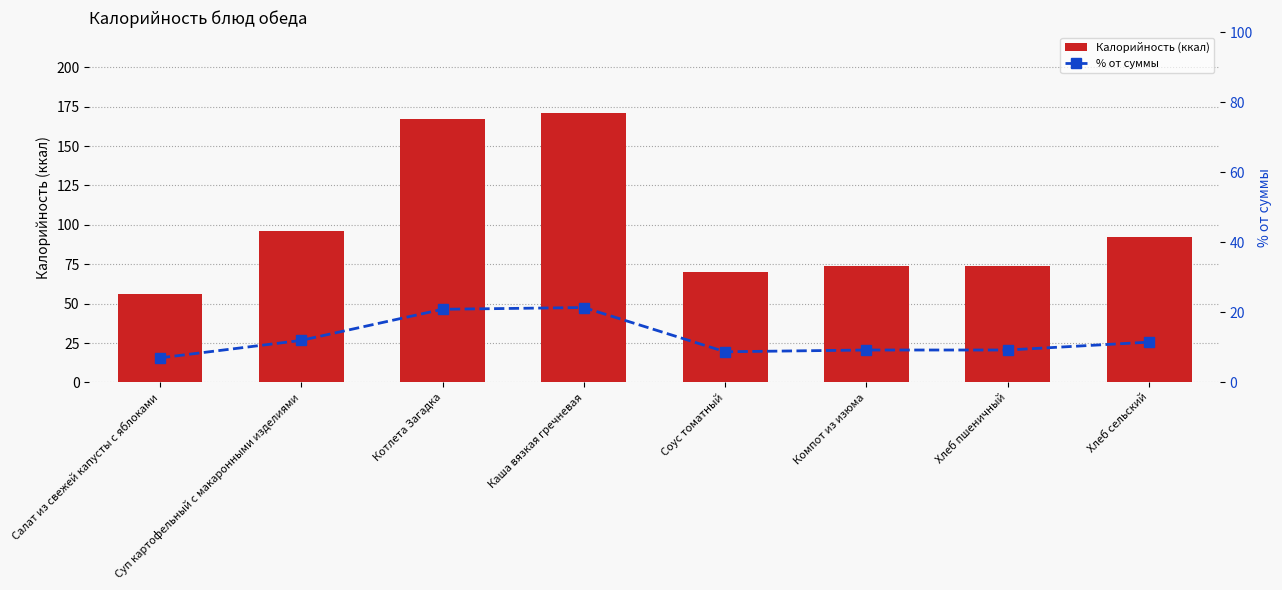

How many groups of bars are there?

8